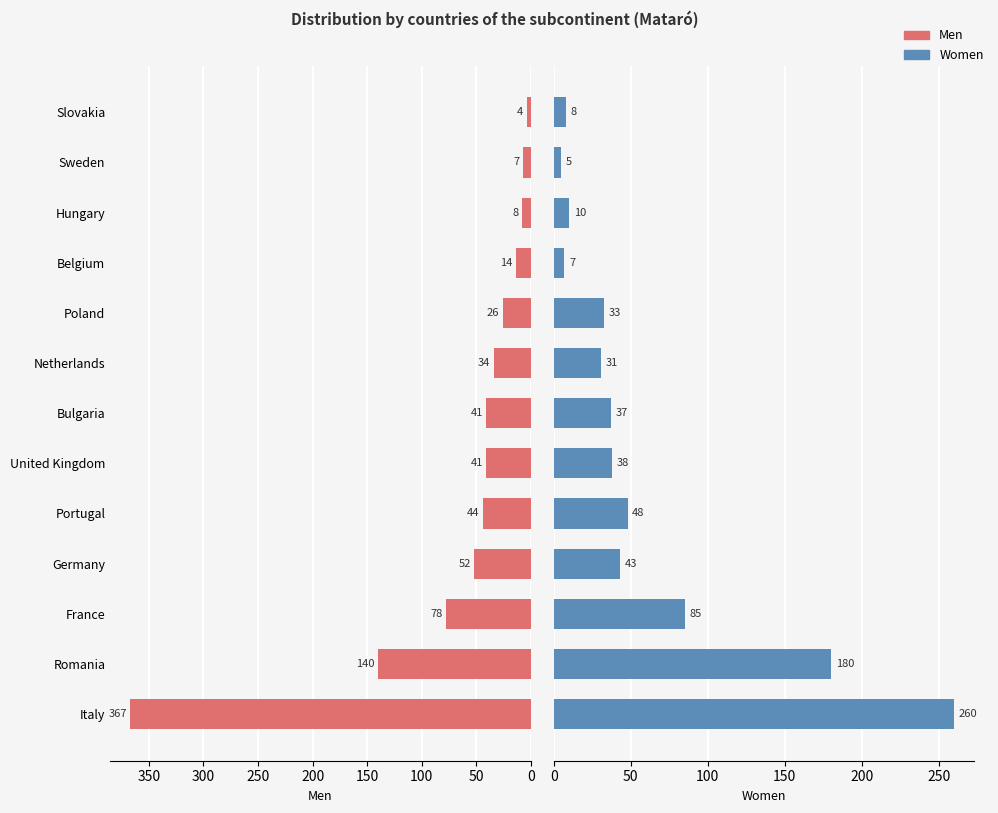

Reading left to right, transcribe all the data shown in this chart.

Men: 367	140	78	52	44	41	41	34	26	14	8	7	4
Women: 260	180	85	43	48	38	37	31	33	7	10	5	8